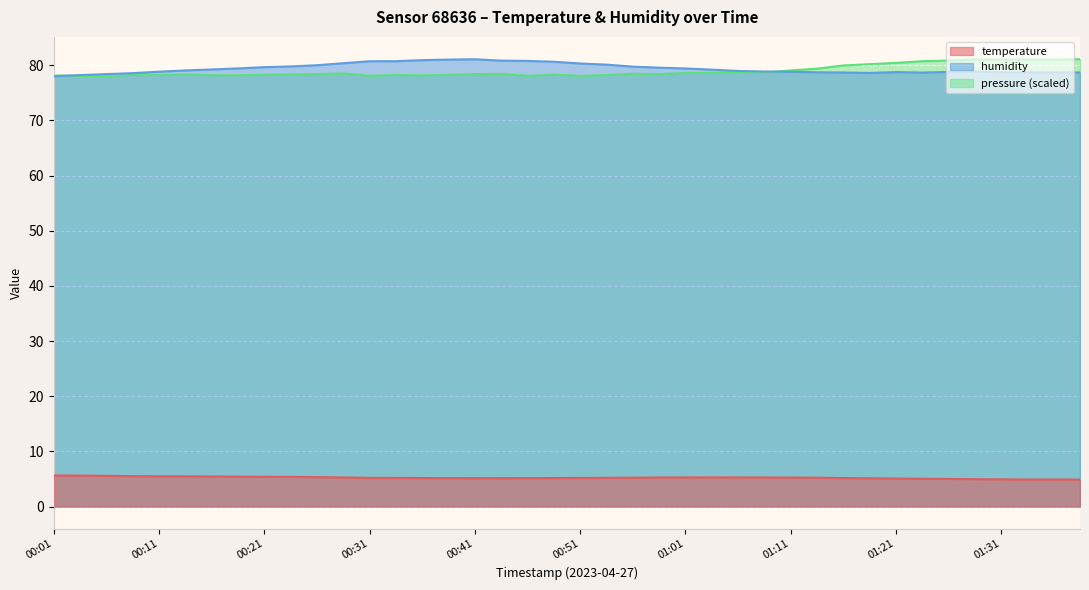

True or false: humidity has more than 2 points higher than both neighbors.

True